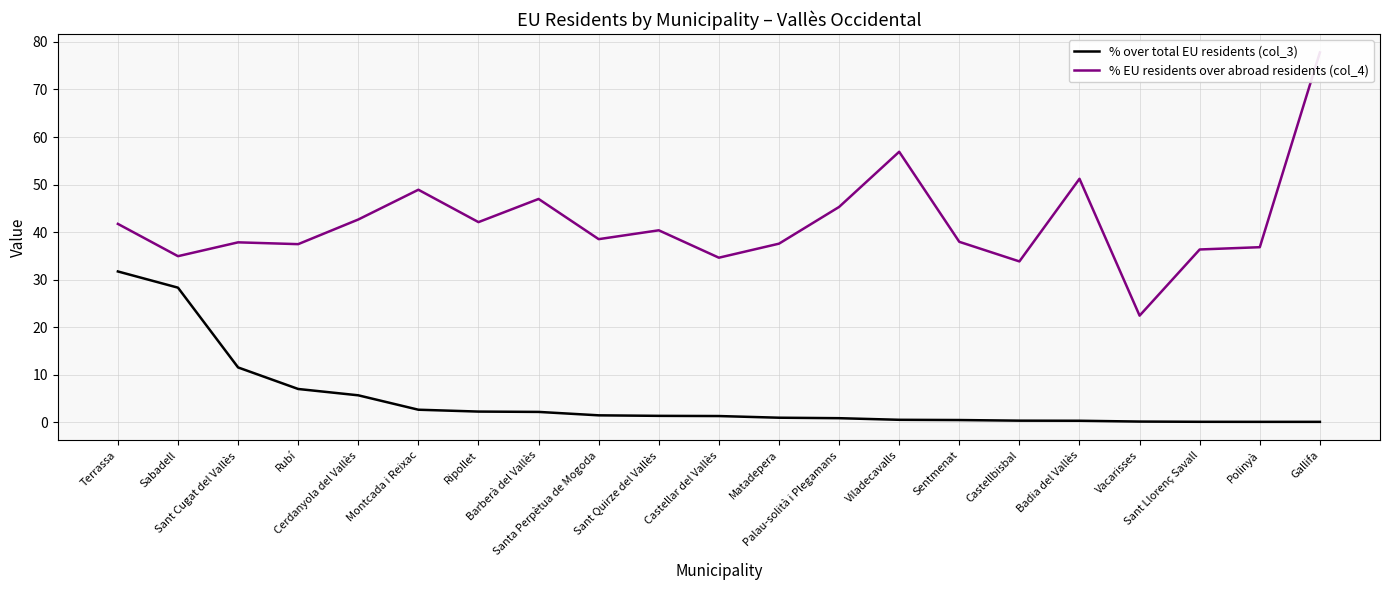

How many lines are shown in the chart?

2